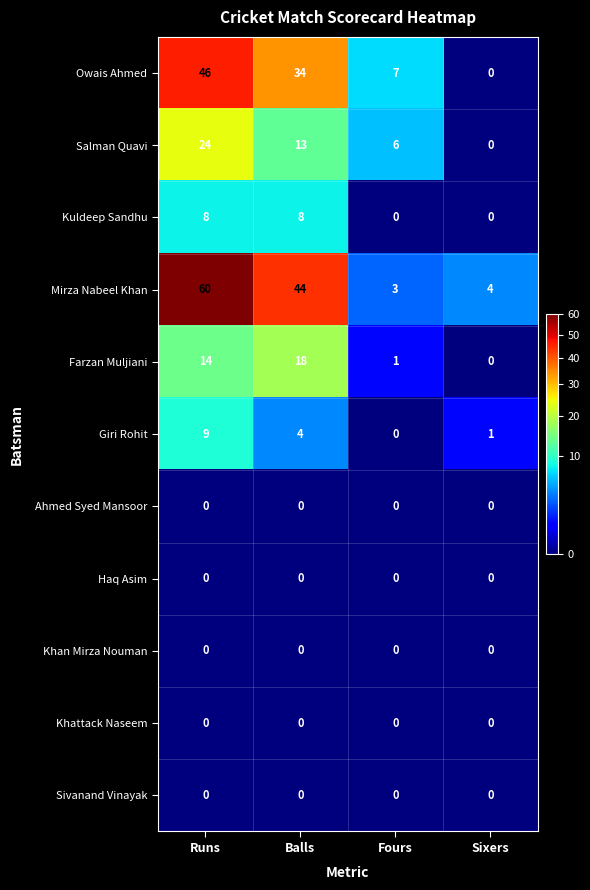

Which series has the largest range (max minus min)?

Mirza Nabeel Khan